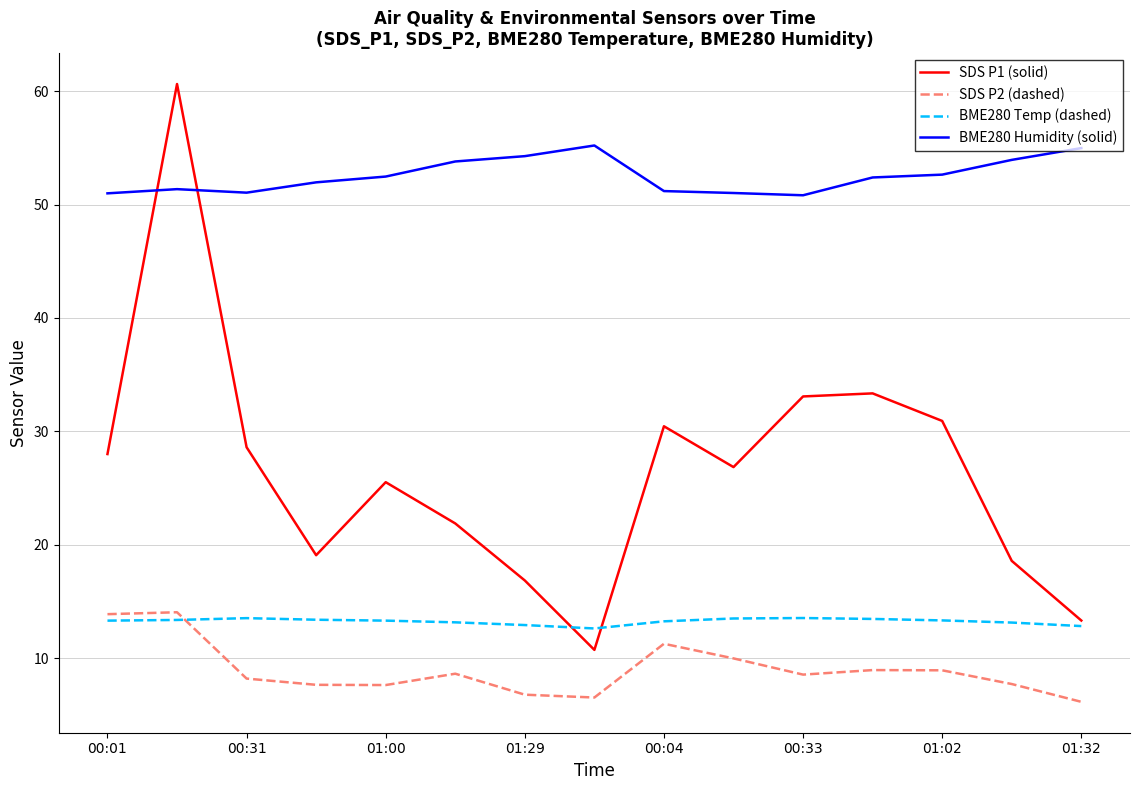

What is the minimum value shown in the chart?

6.2